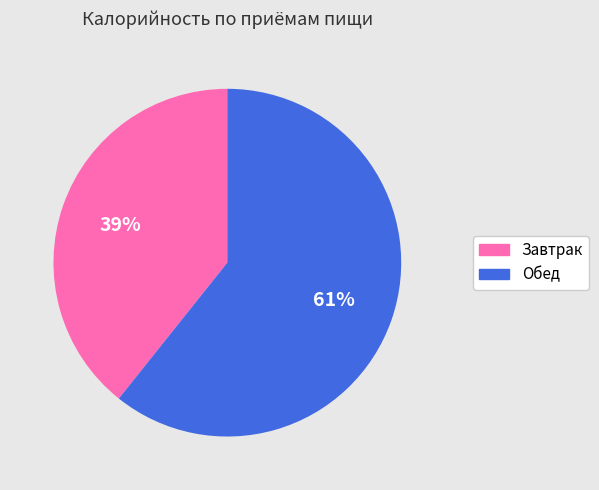

To the nearest percent, what is the average slice percentage?

50%